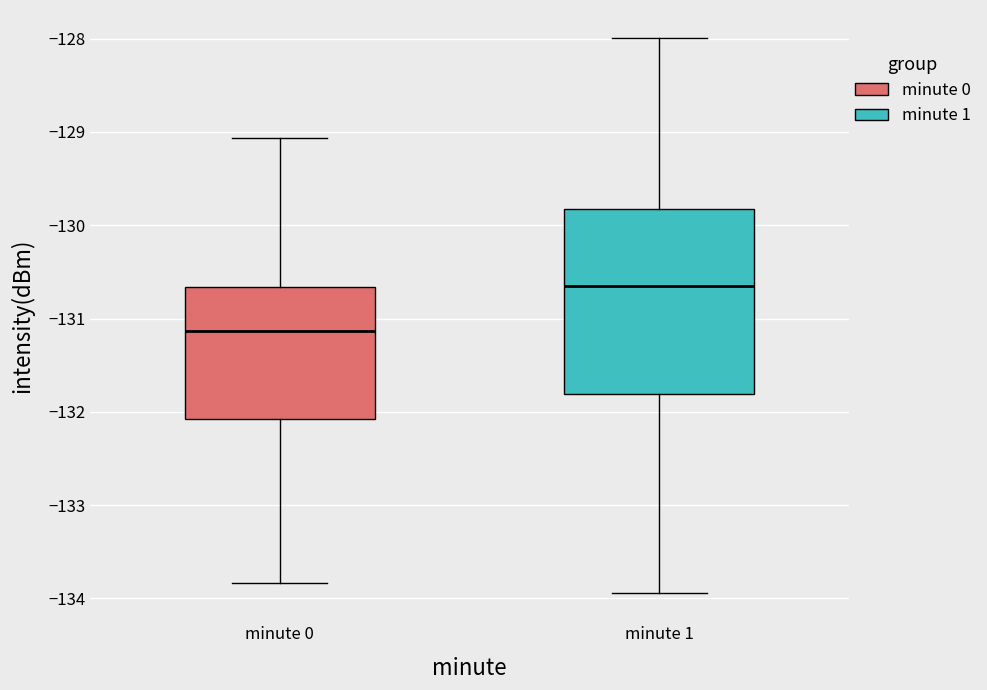

Where is the upper edge of the box for minute 1 on the y-axis? The values are not printed on the chart, so give them approximately, as read against the axis.

-129.8